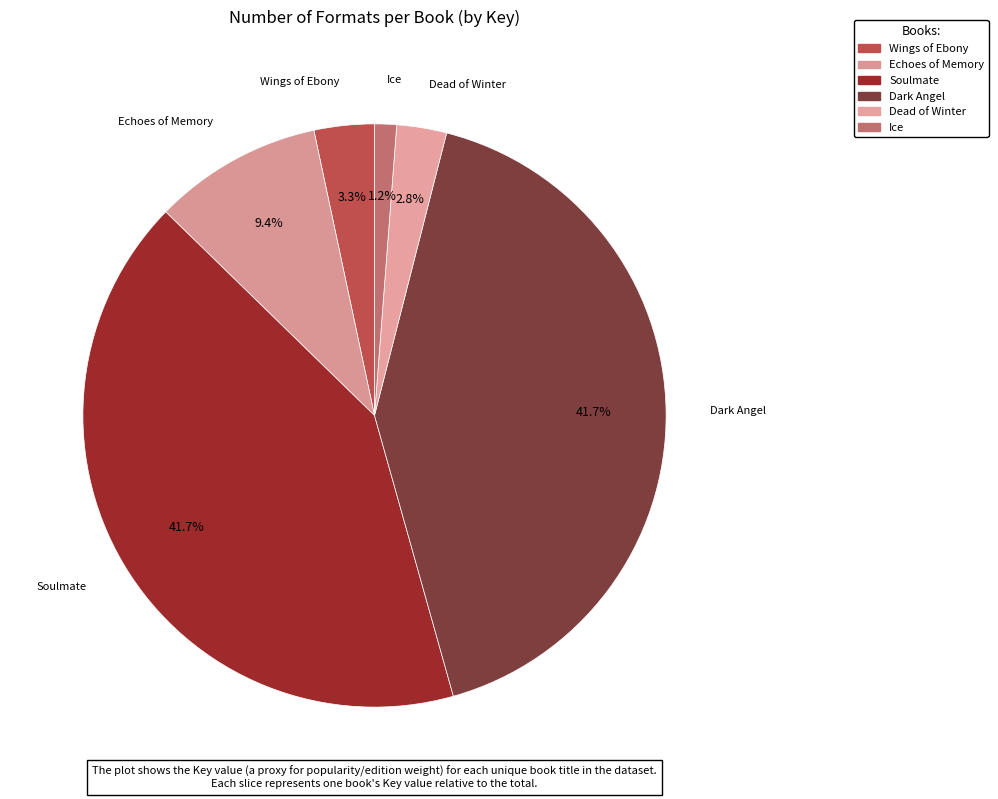

How many segments does this pie chart have?

6